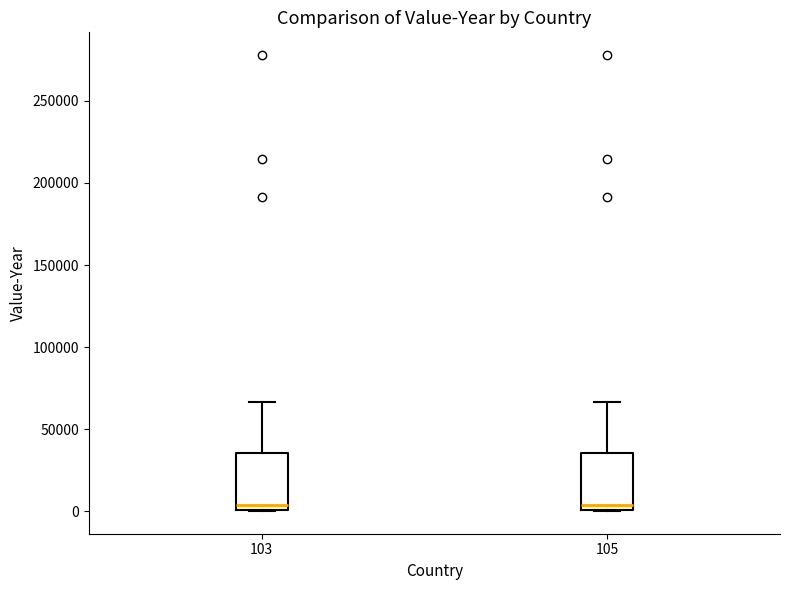

Reading left to right, read every box against the y-axis: the position of its median line, the range the box covers, and the ends of its whiskers. The values are not printed on the chart, so give them approximately, as read against the axis.

103: median 5000, box 0 to 35000, whiskers 0 to 65000
105: median 5000, box 0 to 35000, whiskers 0 to 65000